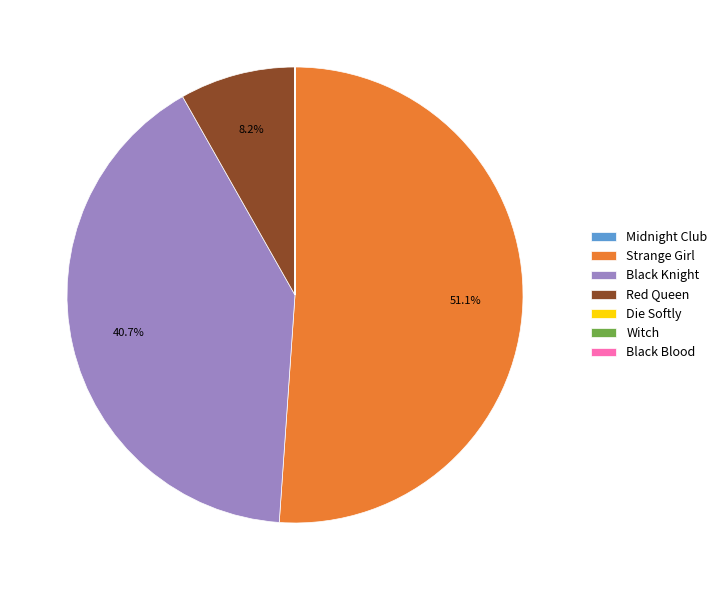

Which category has the biggest portion of the pie?

Strange Girl